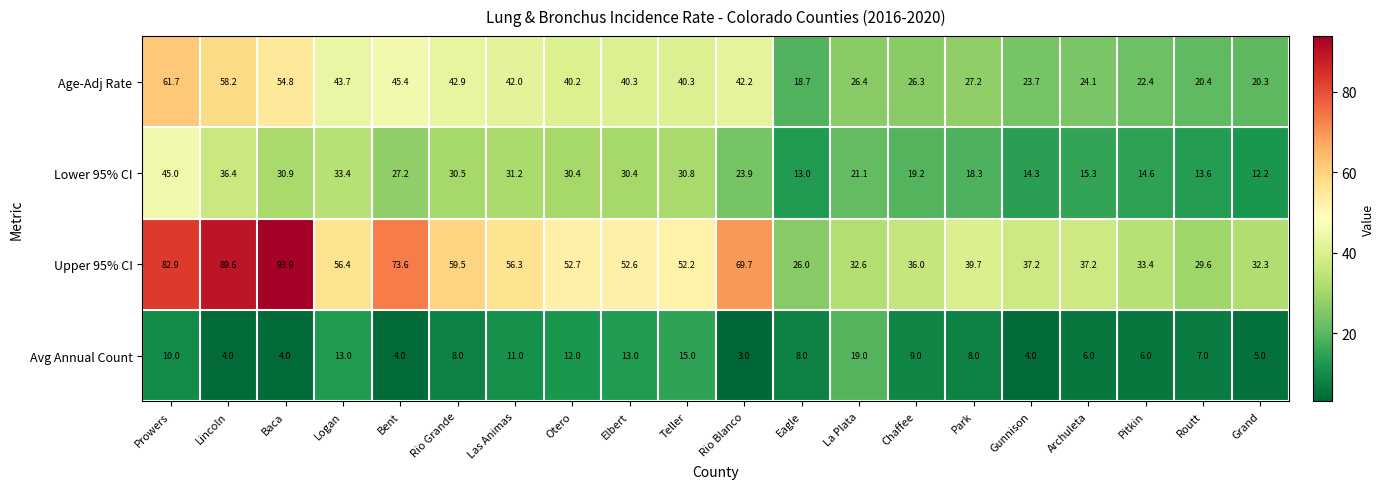

At how many categories does at least one series exceed 15?

20